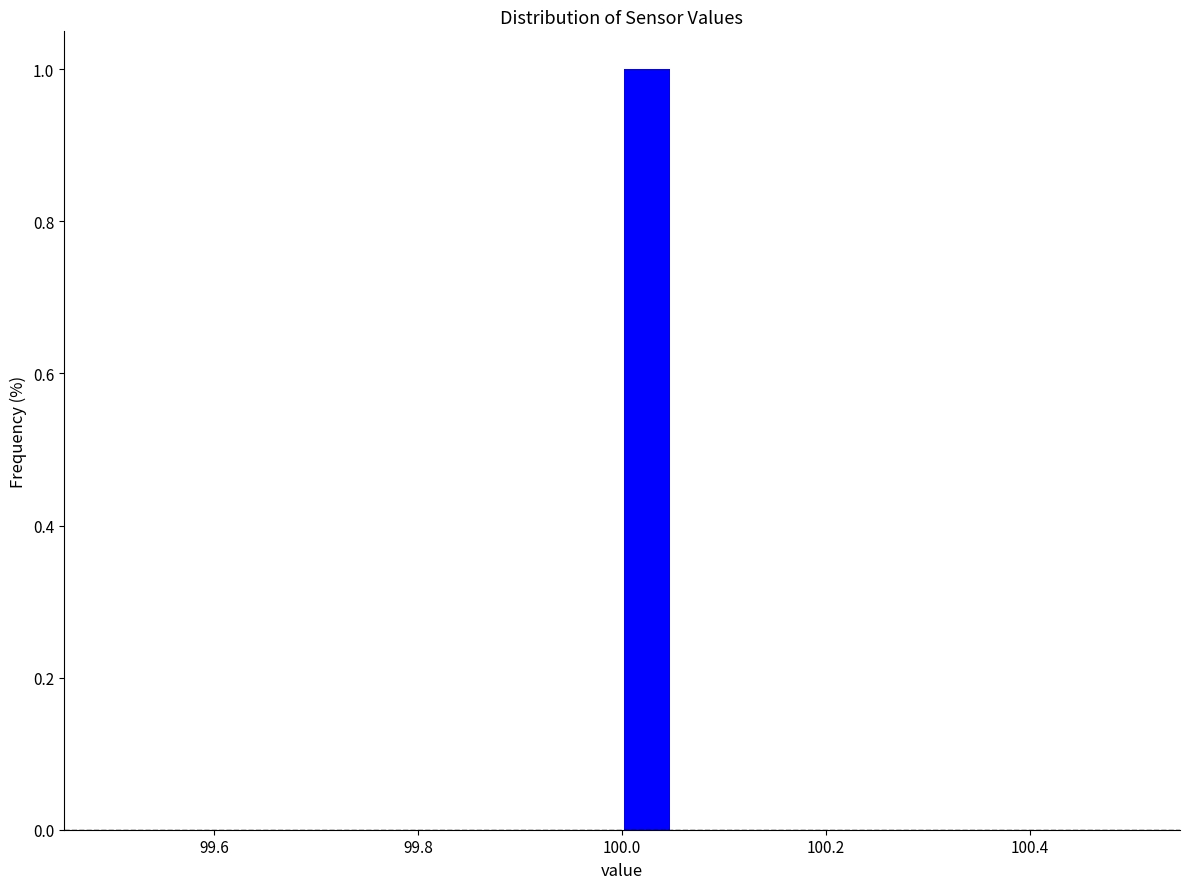

Read against the x-axis, roughly where is the centre of the tallest bar?

100.02